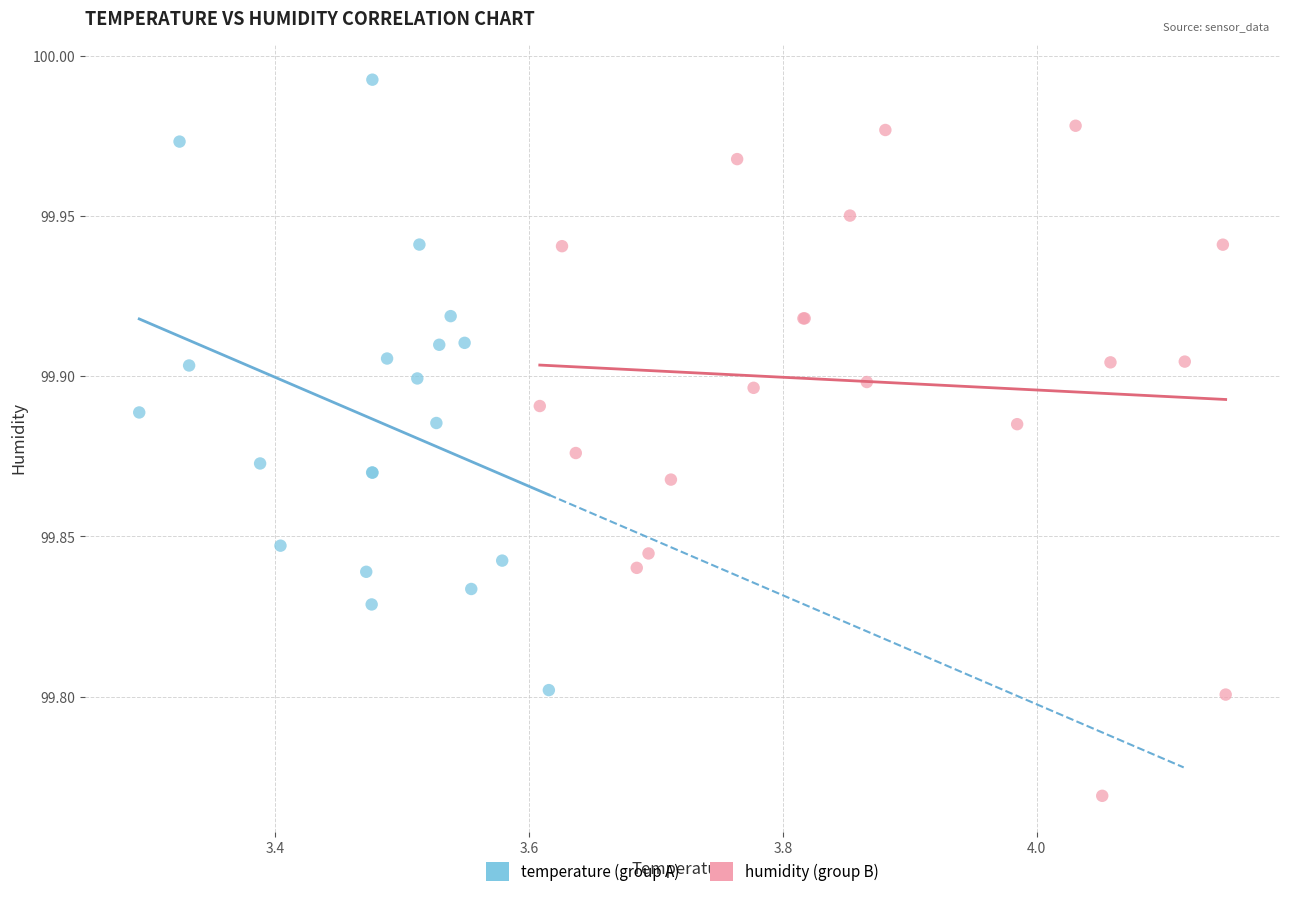

Which series reaches the minimum Y coordinate?

humidity (group B)